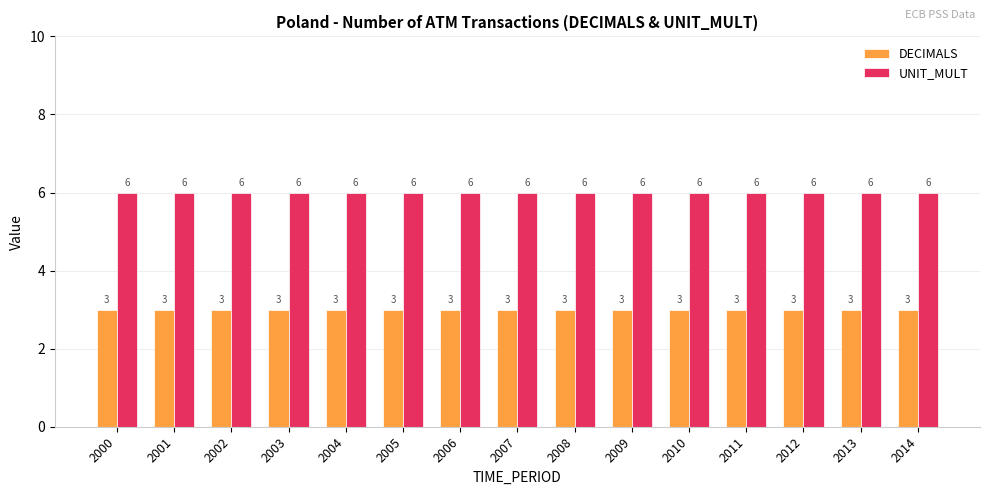

Is it true that DECIMALS equals 3 at 2007?

True